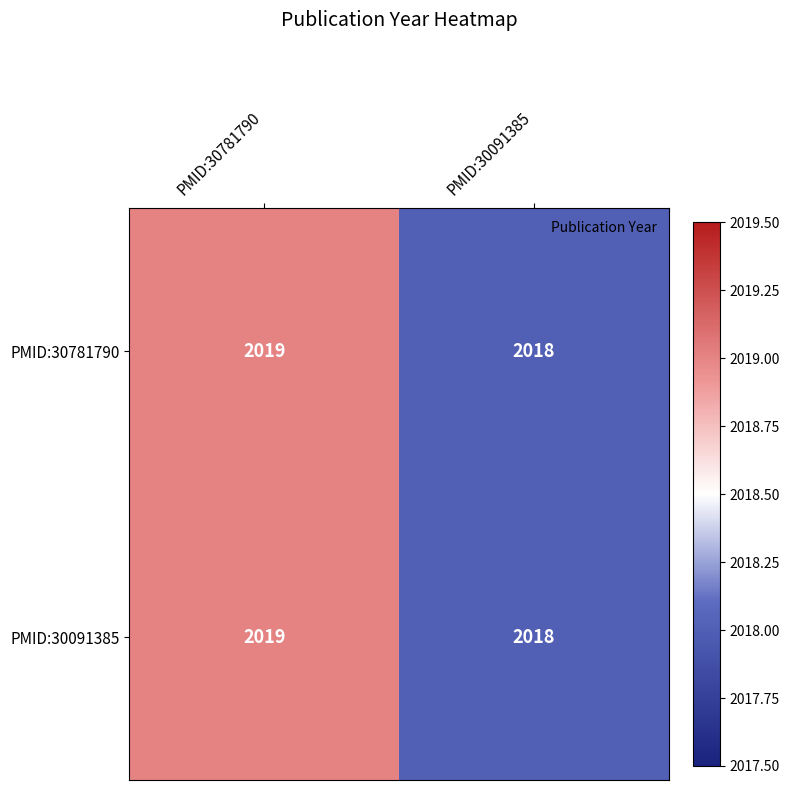

Reading left to right, list all the values displayed in this chart.

PMID:30781790: 2019	2018
PMID:30091385: 2019	2018